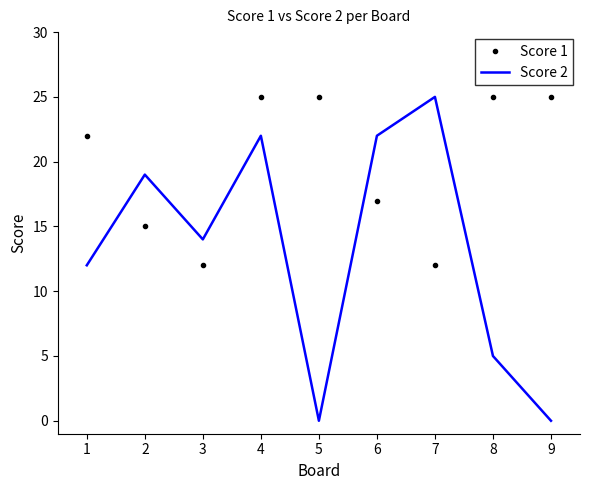

At 5, list the series in order from largest to smallest.

Score 1, Score 2